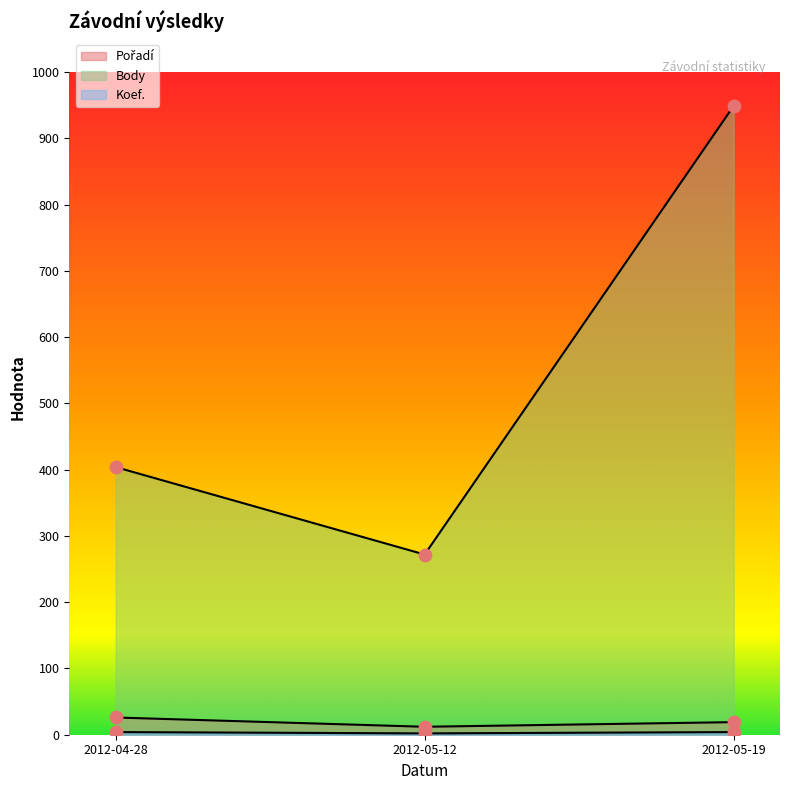

Which series reaches the maximum Y coordinate?

Body